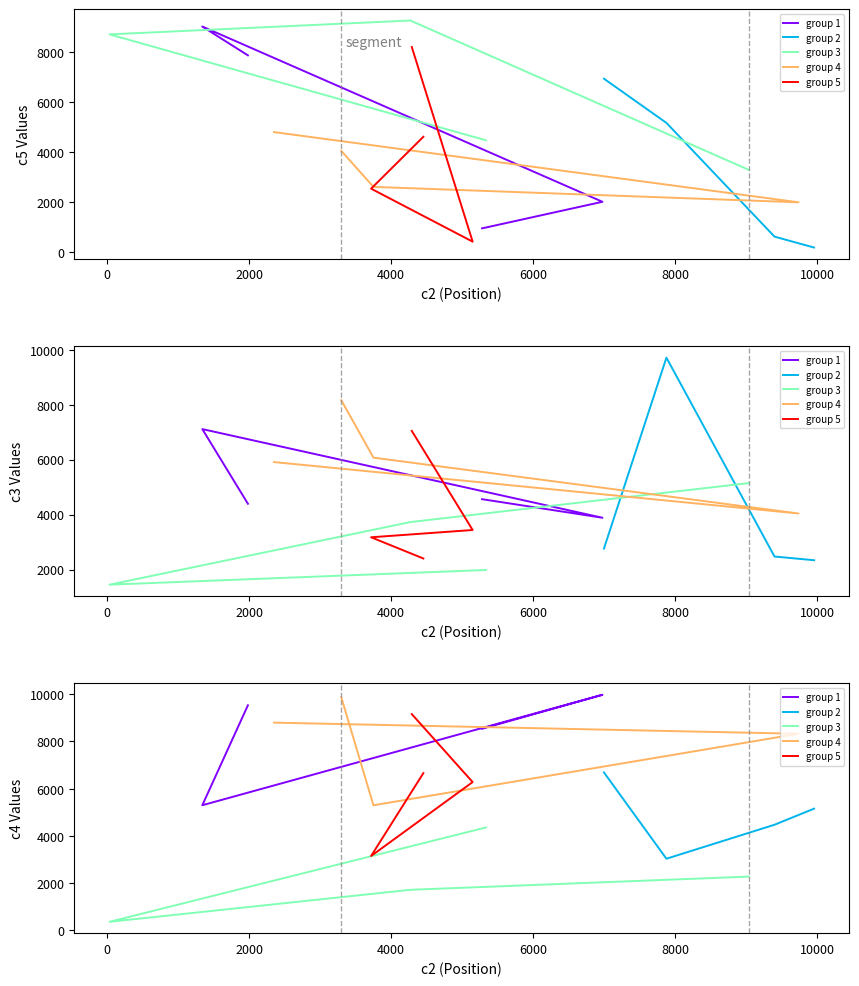

List the series in order of their peak value, highest first.

group 1, group 4, group 5, group 2, group 3